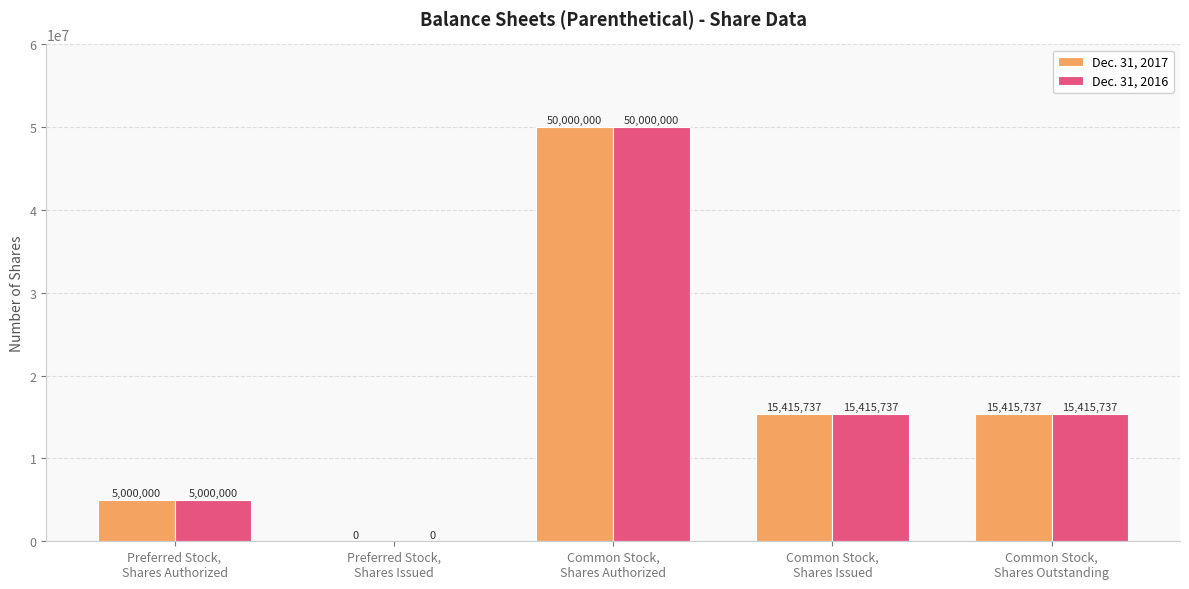

How many Dec. 31, 2017 values are between 5000000 and 15415737?

3